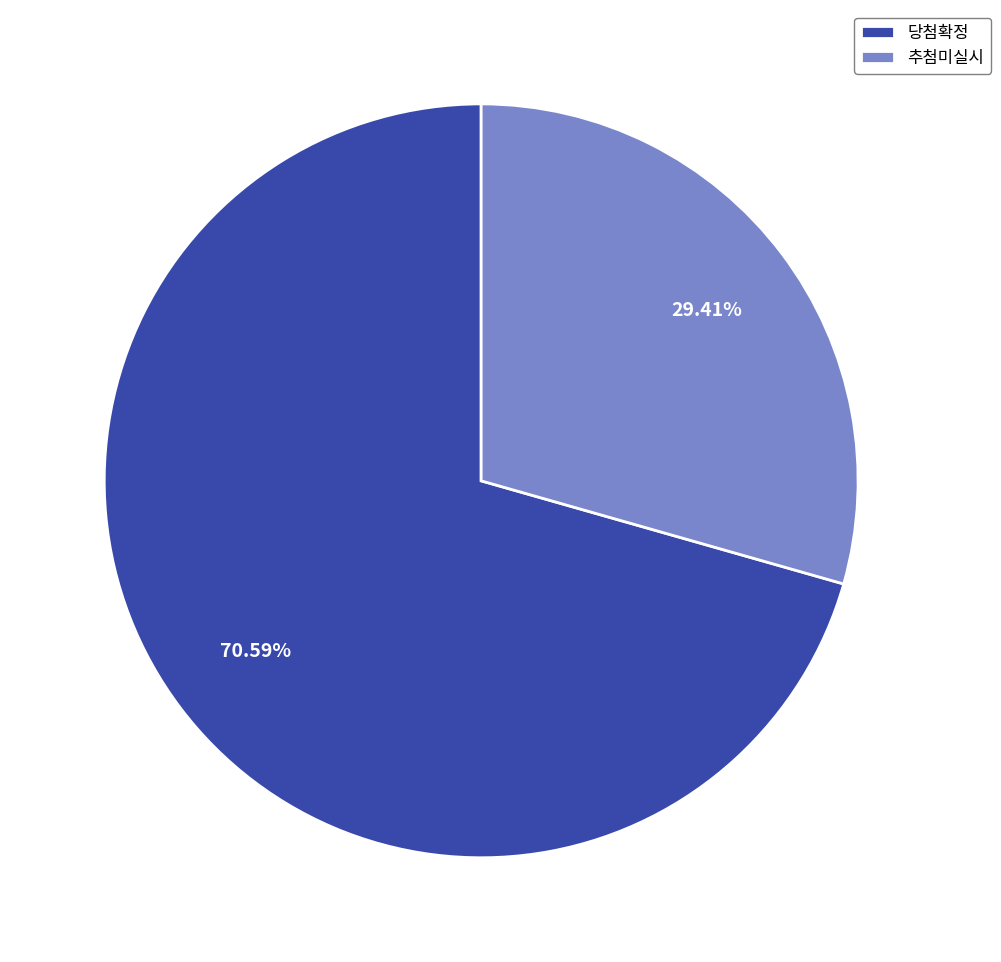

To the nearest percent, what is the difference between the largest and smallest slice percentages?

41%